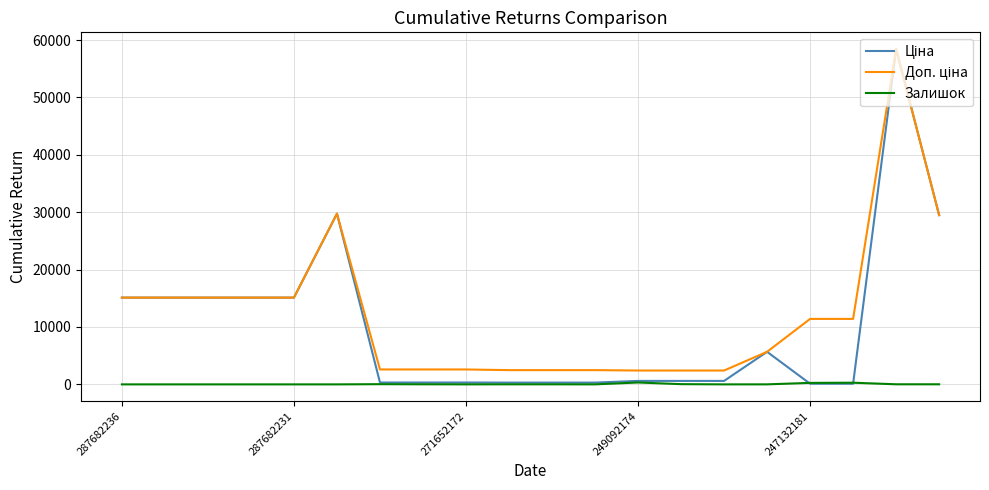

What is the greatest value displayed?

58426.5